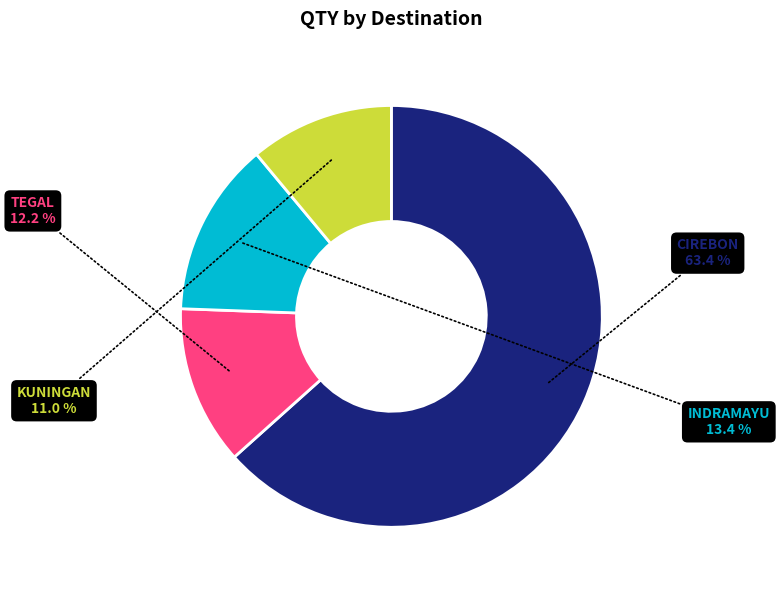

Does any single category account for the majority?

Yes